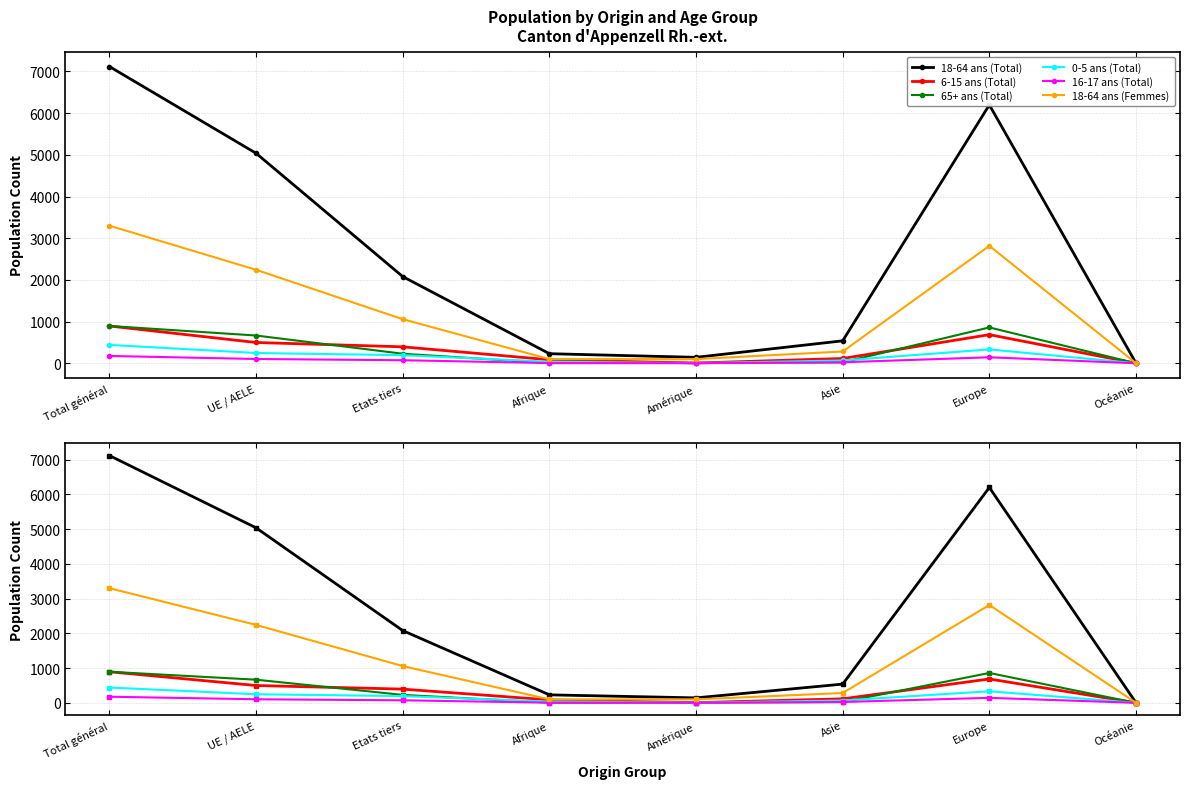

Read the 18-64 ans (Total) value at Total général.

7118